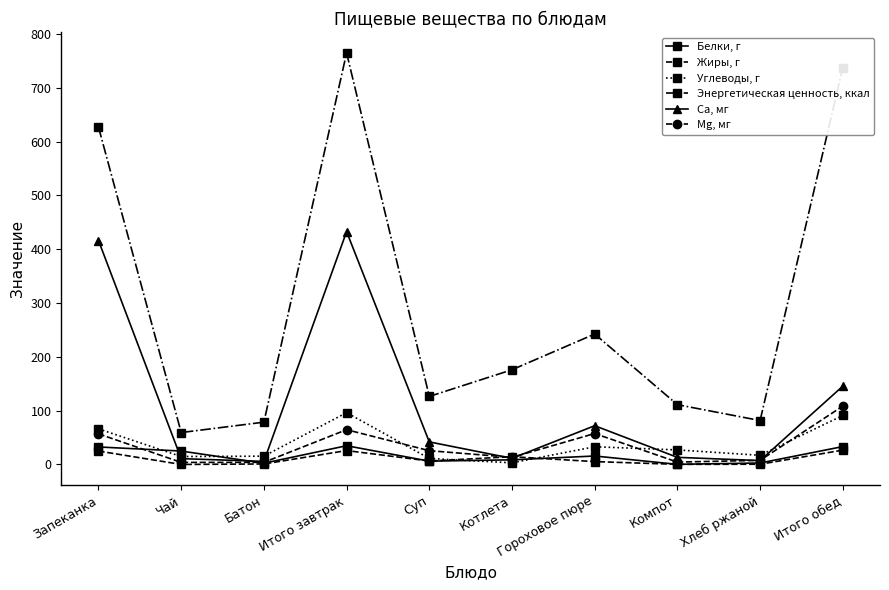

True or false: Mg, мг has a value of 108.4 at Итого обед.

True